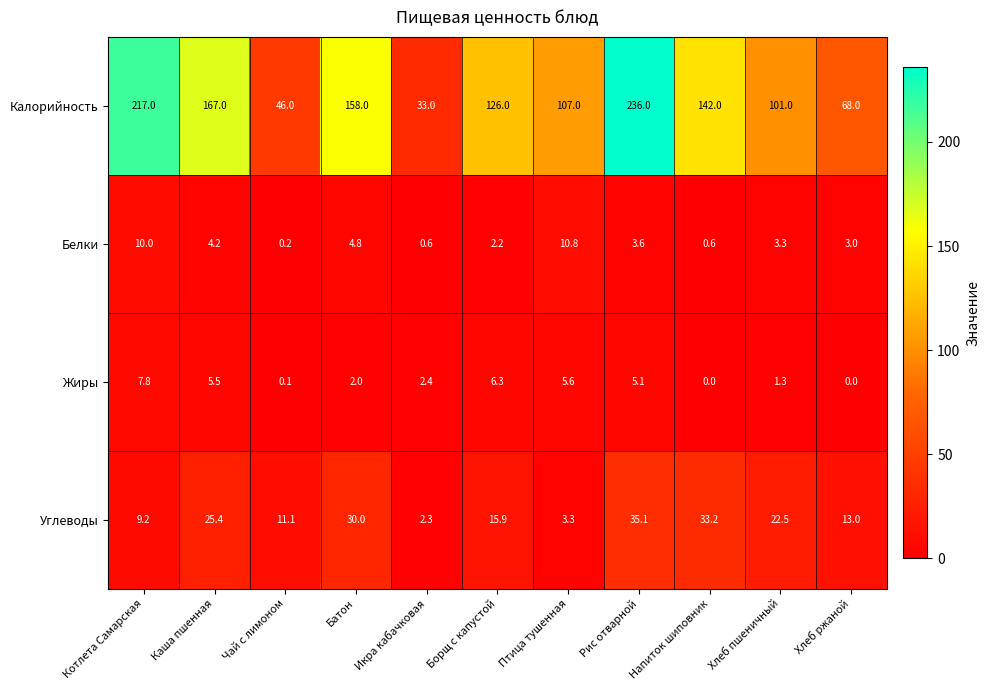

Is the value of Калорийность at Икра кабачковая greater than the value of Жиры at Батон?

Yes